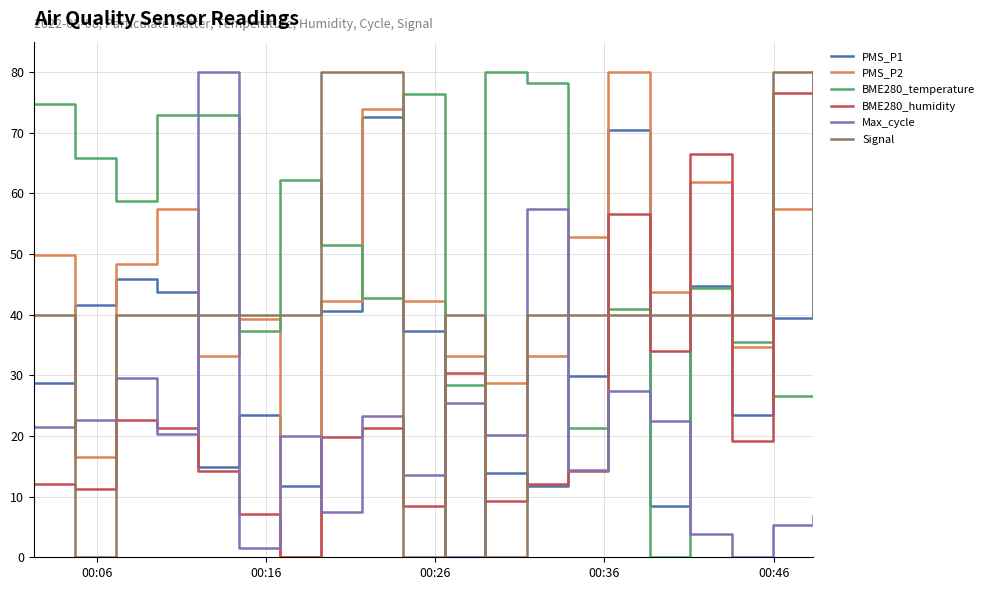

Which series has the largest total across all categories?

BME280_temperature